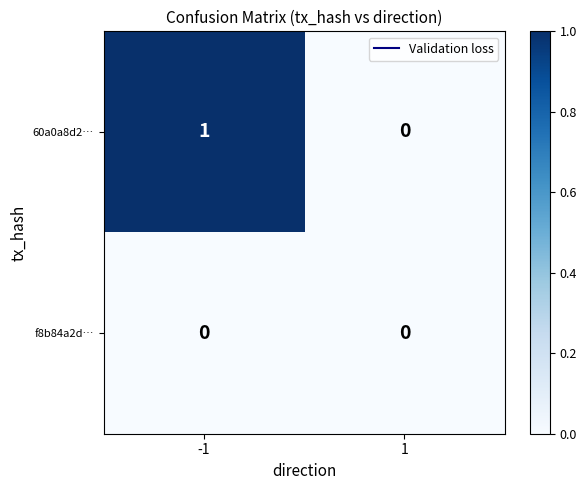

Rank the categories by 60a0a8d2… value from highest to lowest.

-1, 1